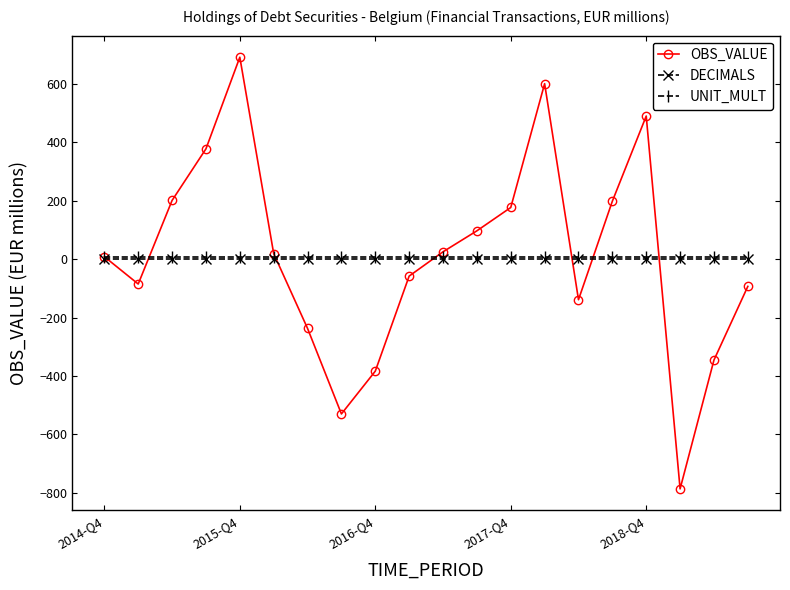

Which series has the widest spread of values?

OBS_VALUE